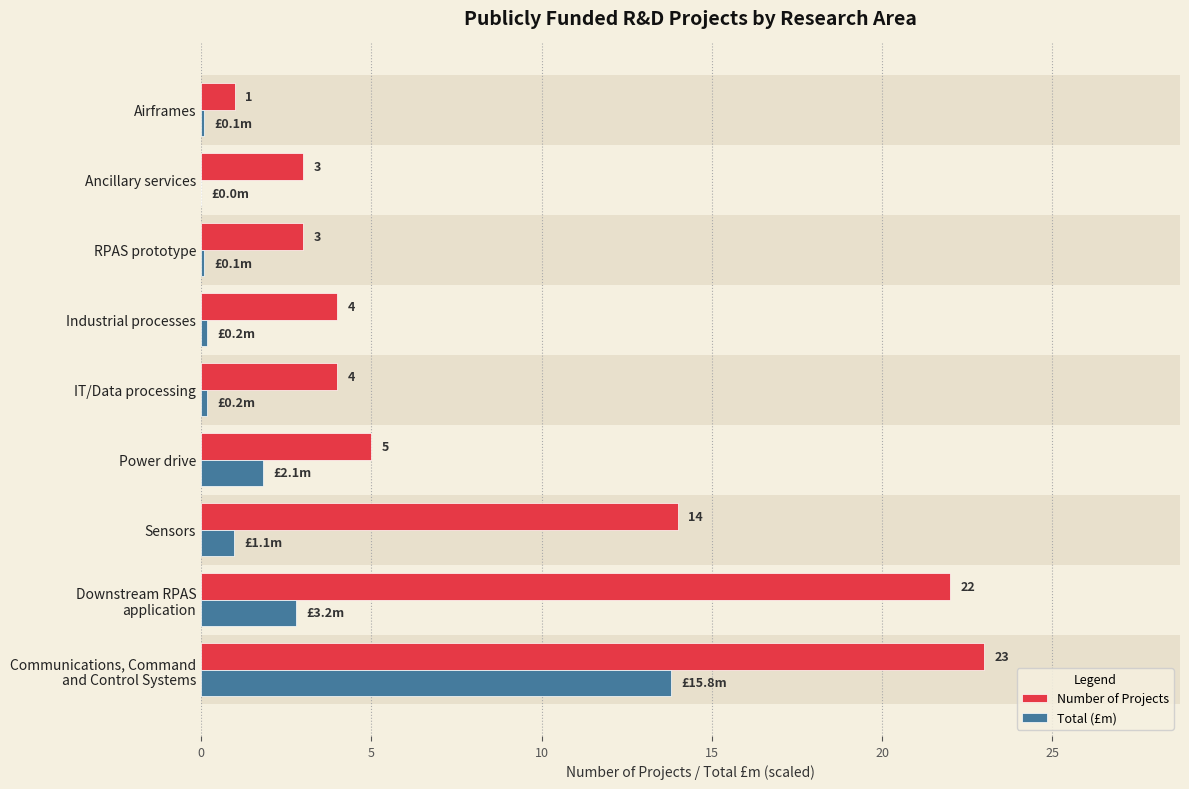

At how many categories does at least one series exceed 6?

3